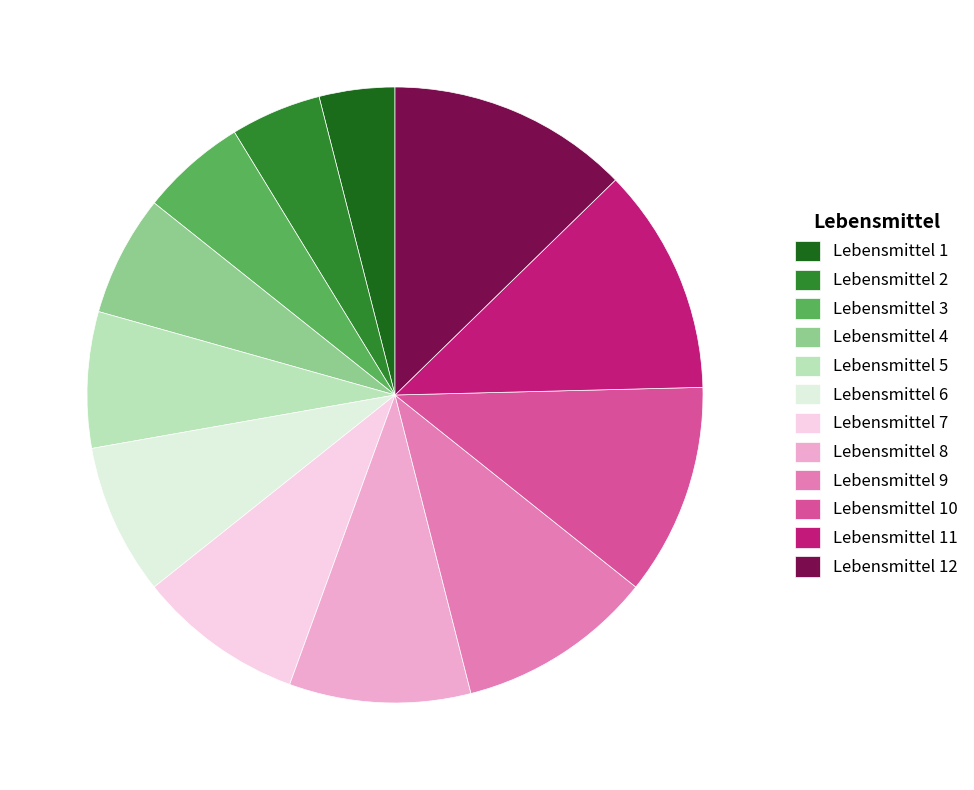

How many slices are in this pie chart?

12